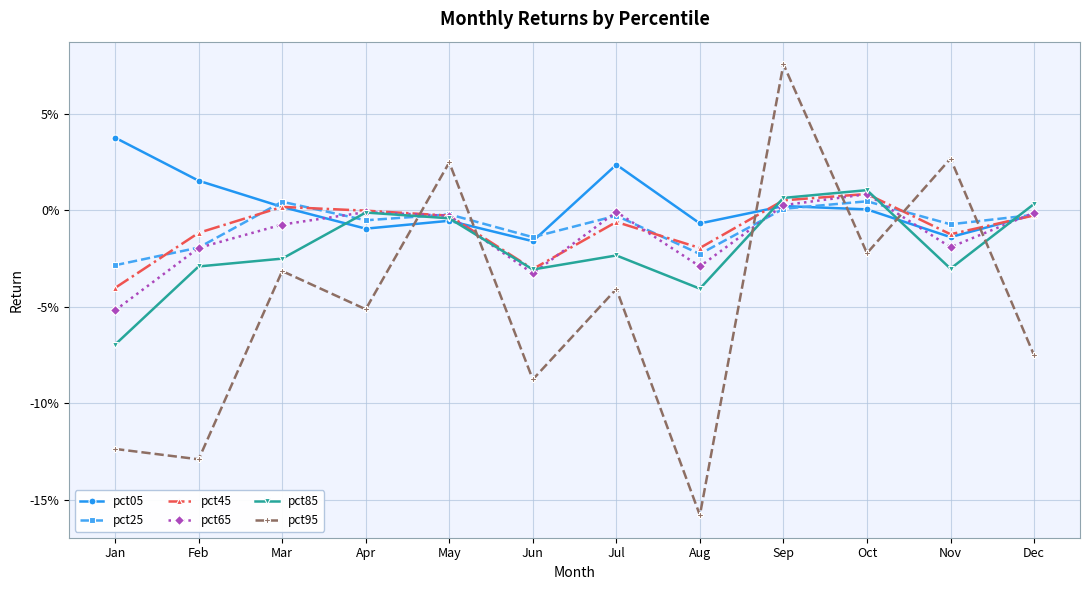

Between which two adjacent categories do pct05 and pct85 first intersect?

Mar and Apr